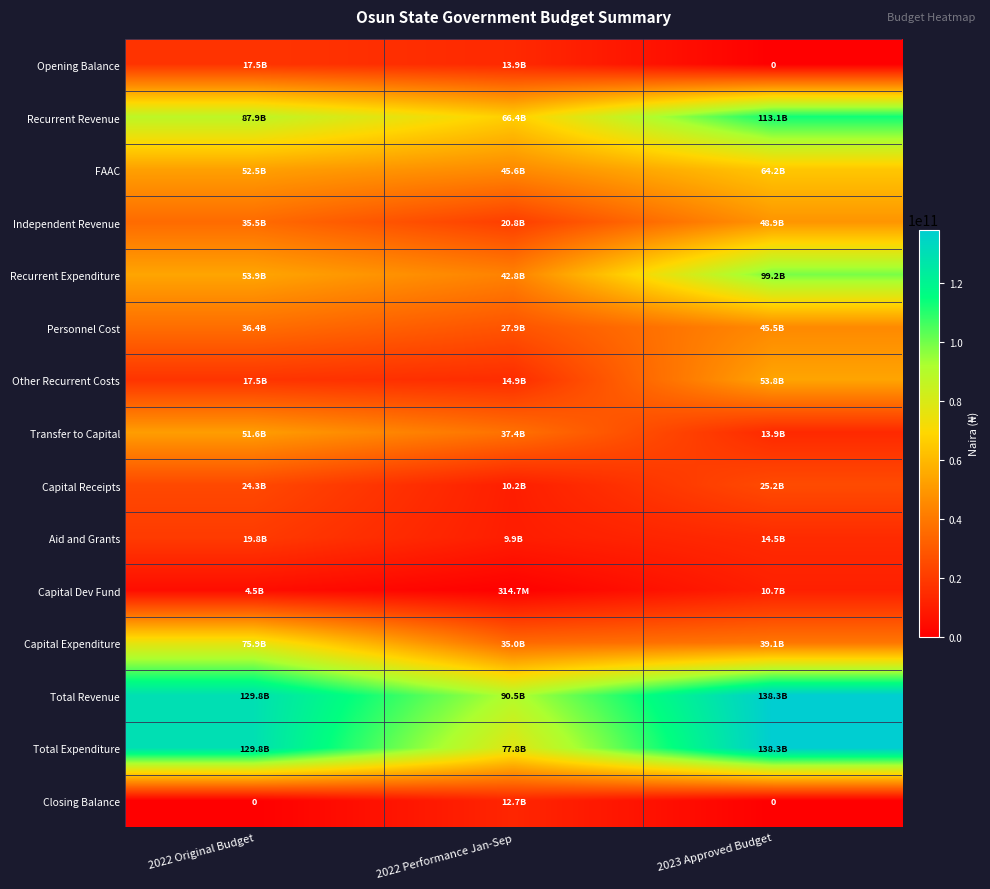

How many categories are shown in the chart?

3